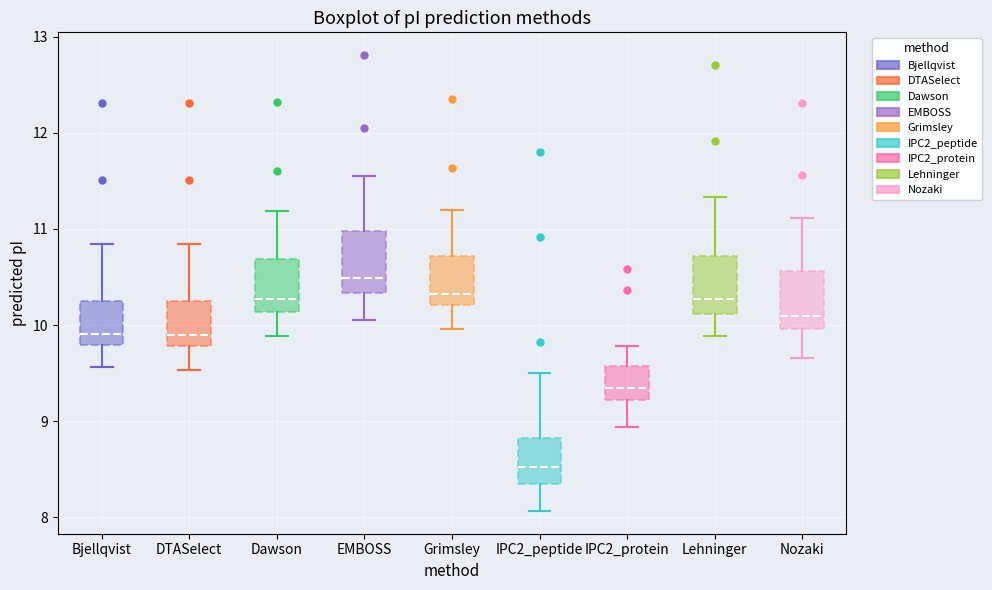

Where is the lower edge of the box for IPC2_protein on the y-axis? The values are not printed on the chart, so give them approximately, as read against the axis.

9.2